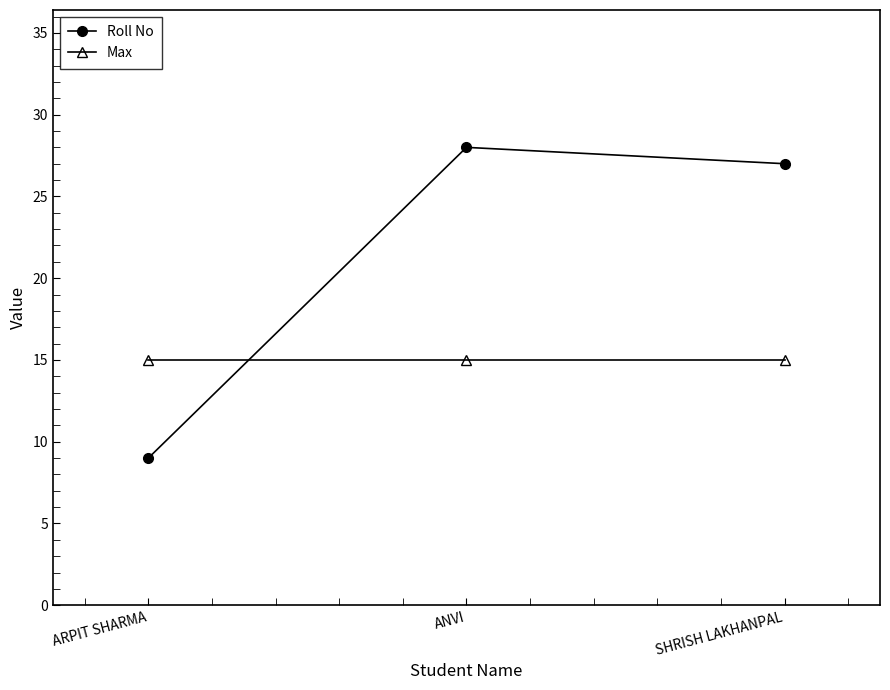

The Max series shows 25 at SHRISH LAKHANPAL. True or false?

False